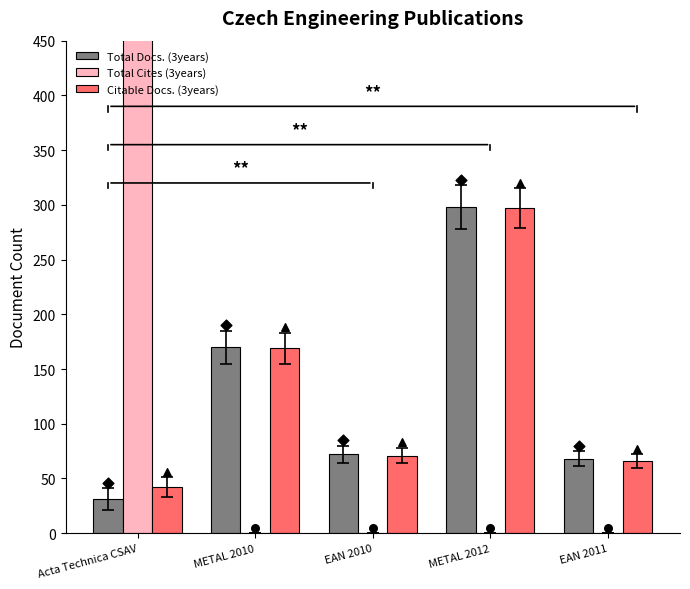

What are all the series names shown in the legend?

Total Docs. (3years), Total Cites (3years), Citable Docs. (3years)